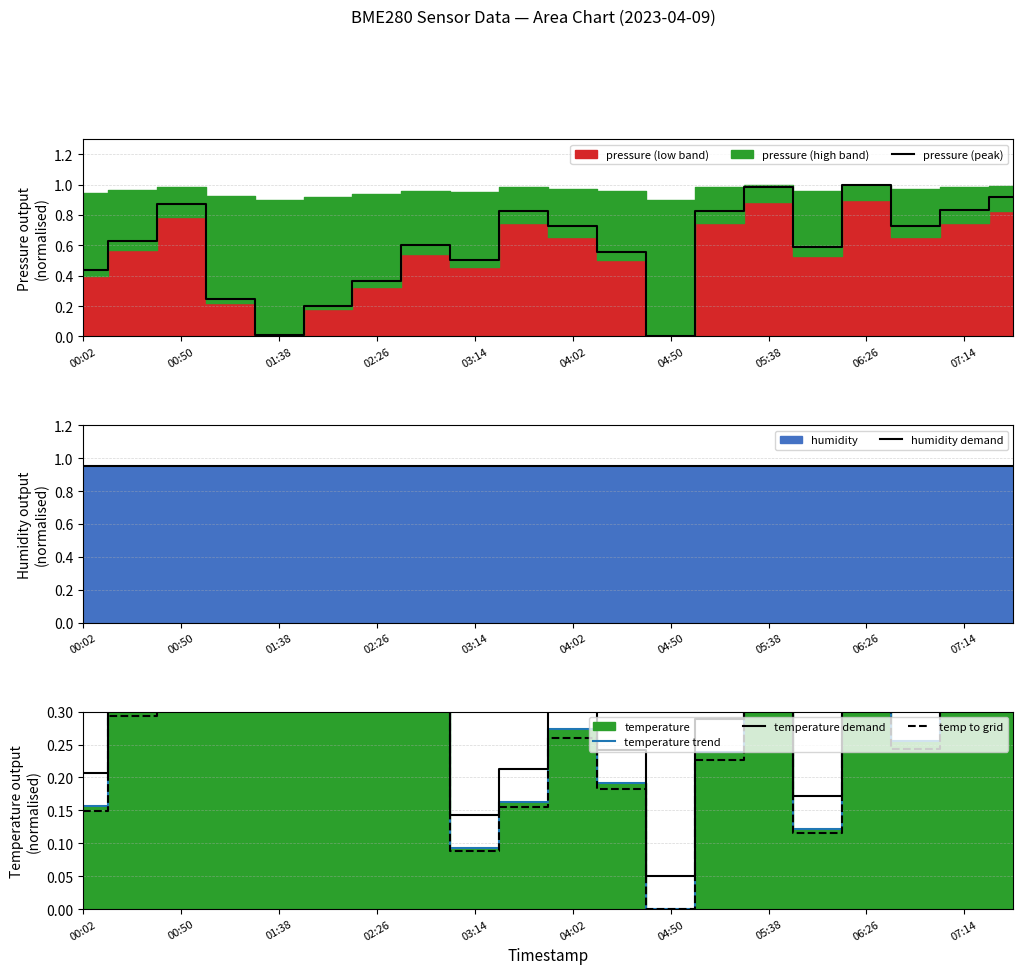

How many times do pressure (peak) and temperature trend cross each other?

2